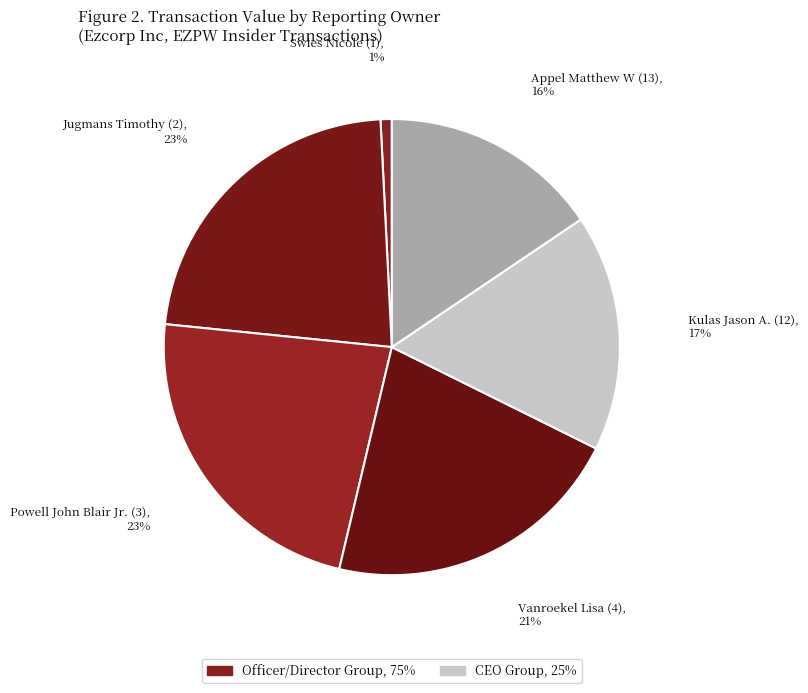

To the nearest percent, what percentage of the pie is Swies Nicole (1)?

1%